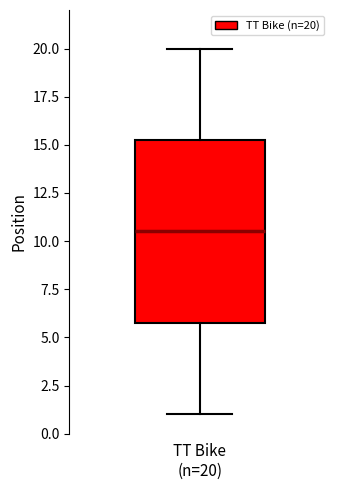

Read this box plot against the y-axis: the position of the median line, the range covered by the box, and the ends of both whiskers. The values are not printed on the chart, so give them approximately, as read against the axis.

median 10.5, box 6.0 to 15.5, whiskers 1.0 to 20.0